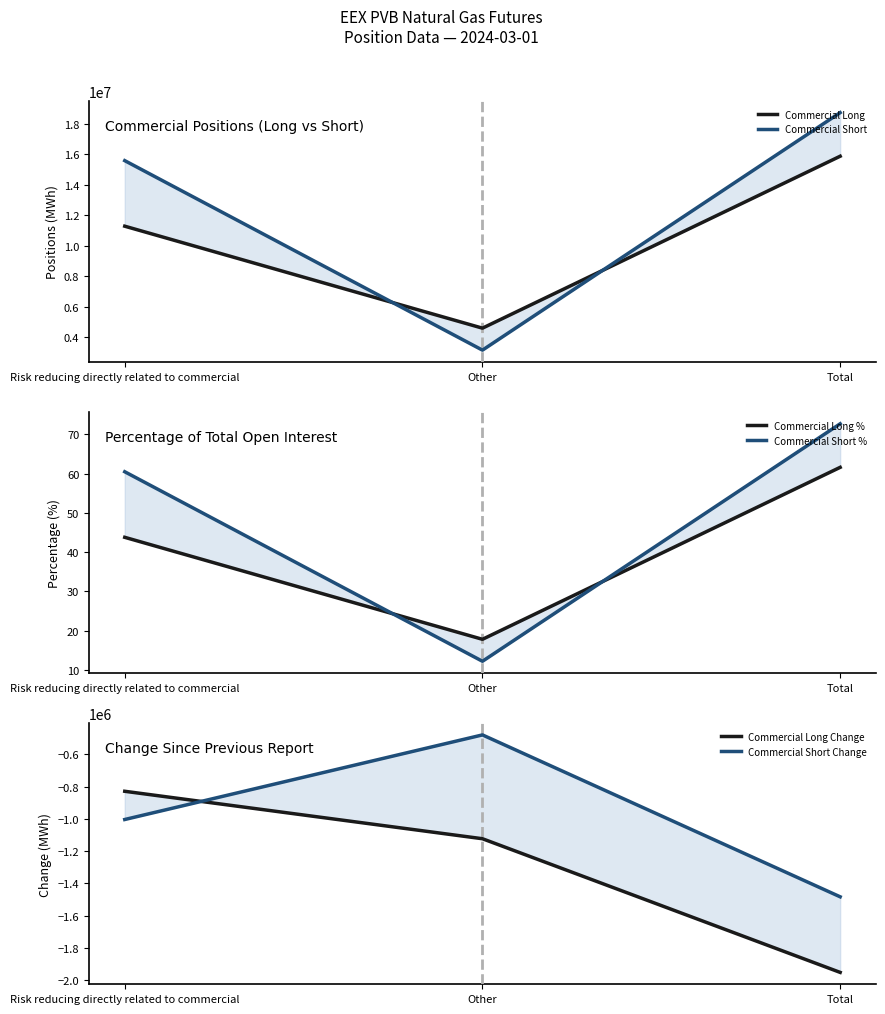

Does the chart have visible grid lines?

No